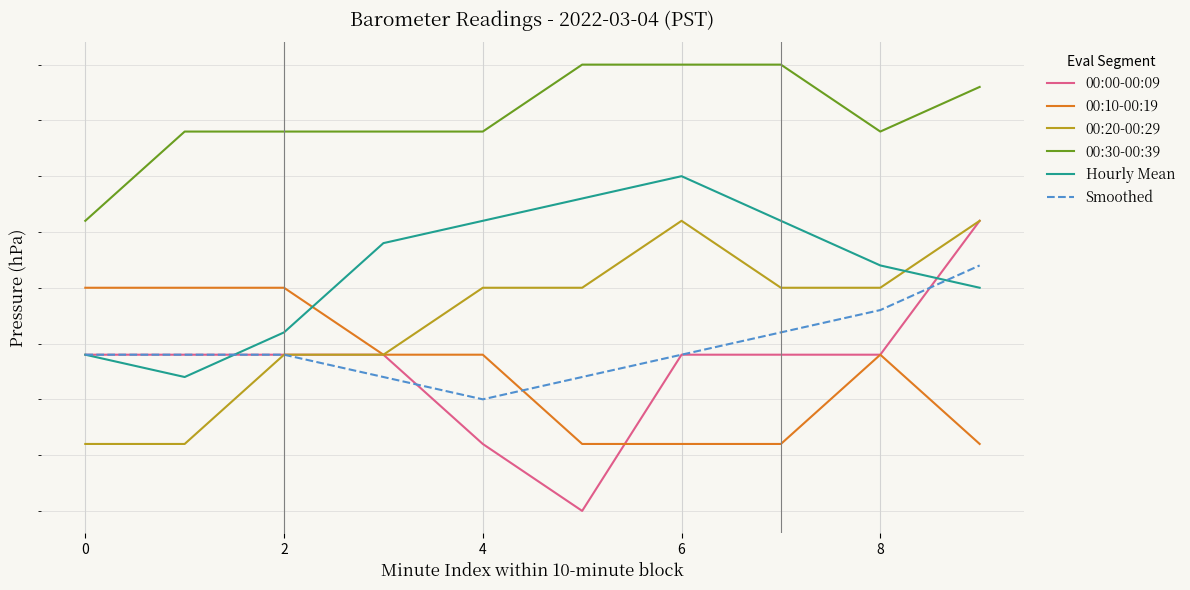

What is the value of the 00:00-00:09 point at the 6th from the left?

1020.0